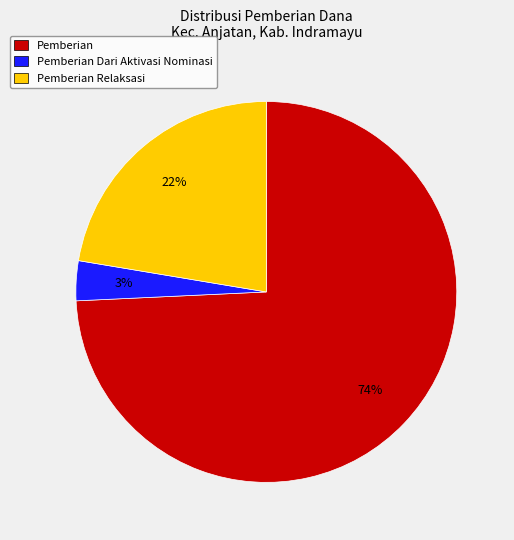

Is there any slice that represents more than half of the pie?

Yes